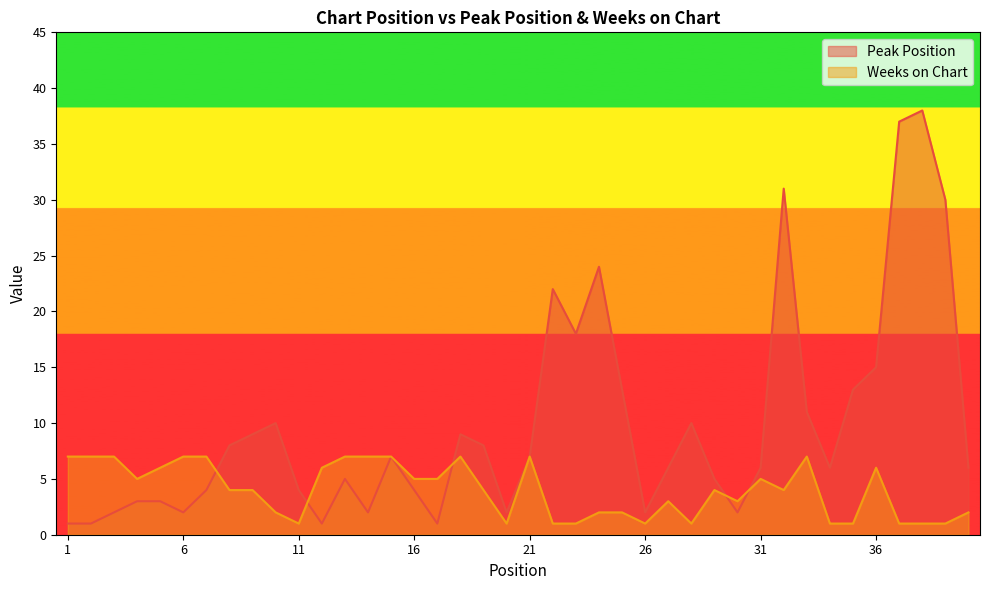

What is the smallest value displayed?

1